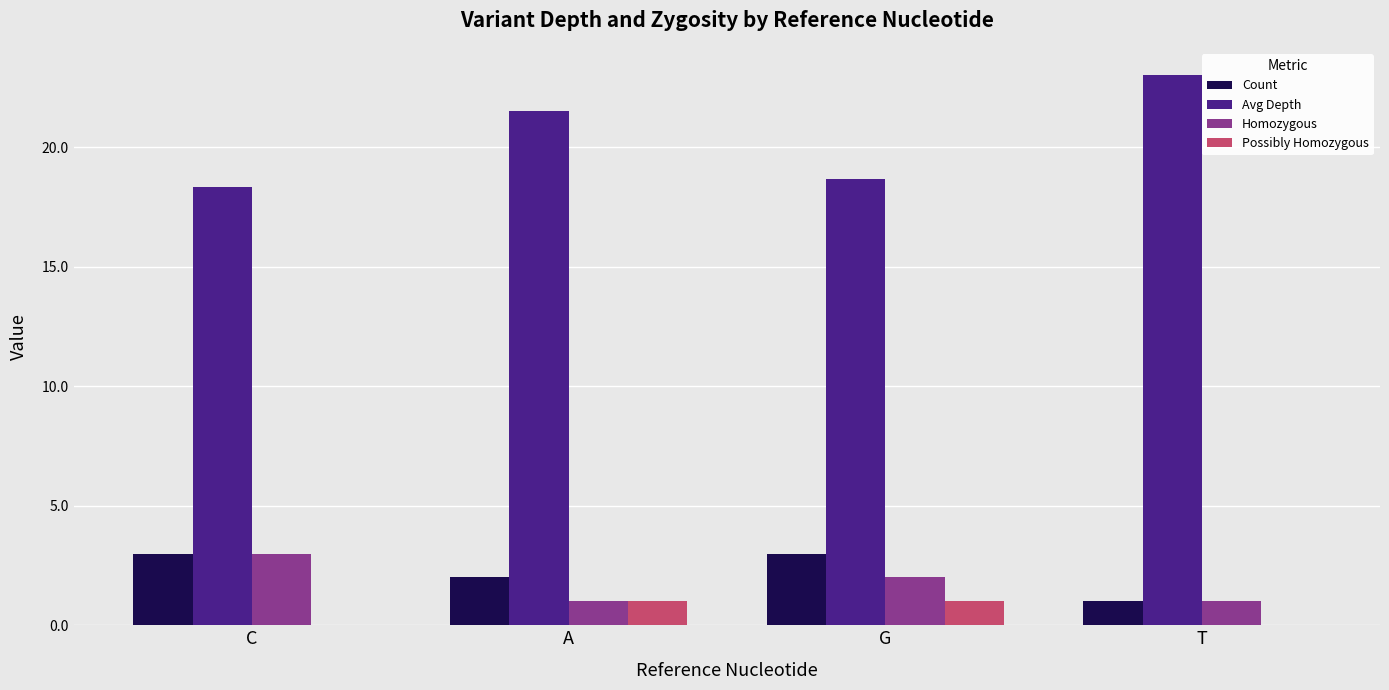

The Homozygous series shows 2.0 at G. True or false?

True